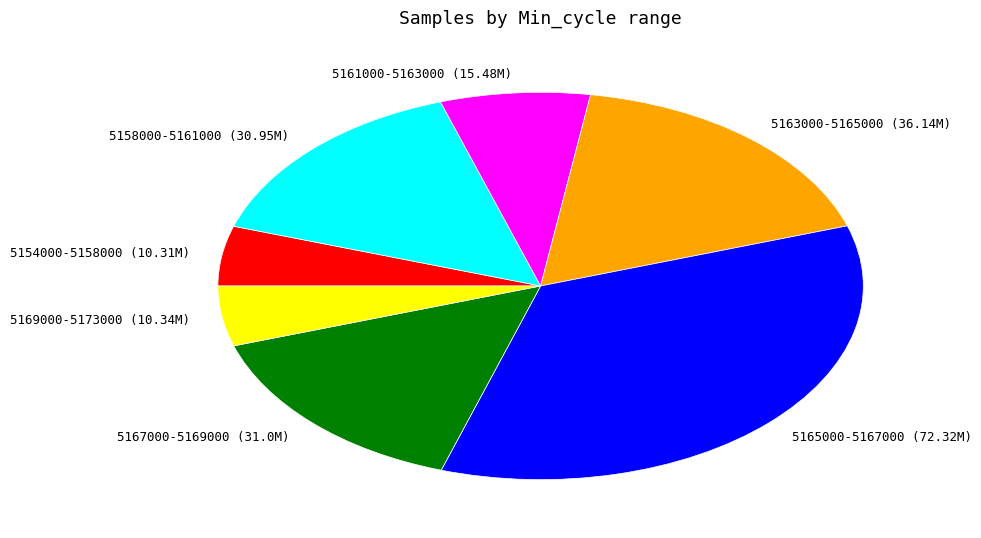

Is it true that 5169000-5173000 (10.34M) is 1% of the pie?

False